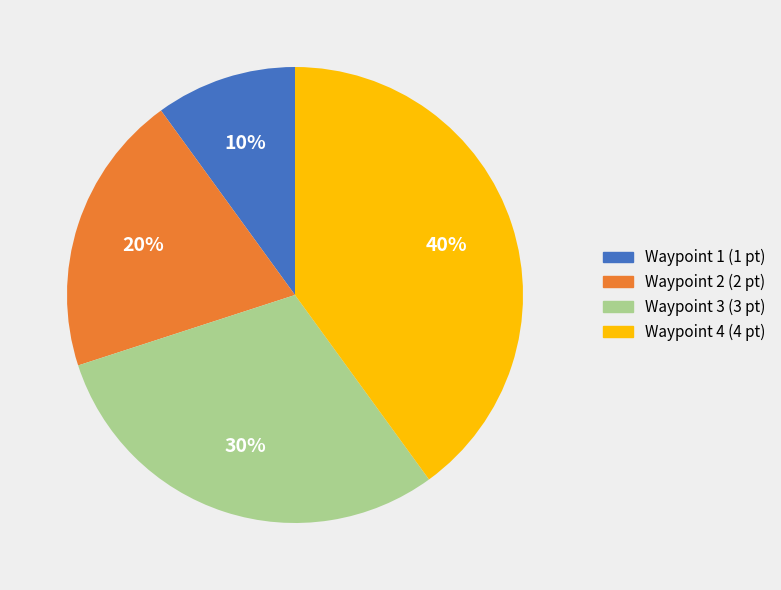

Is there a majority slice in this chart?

No